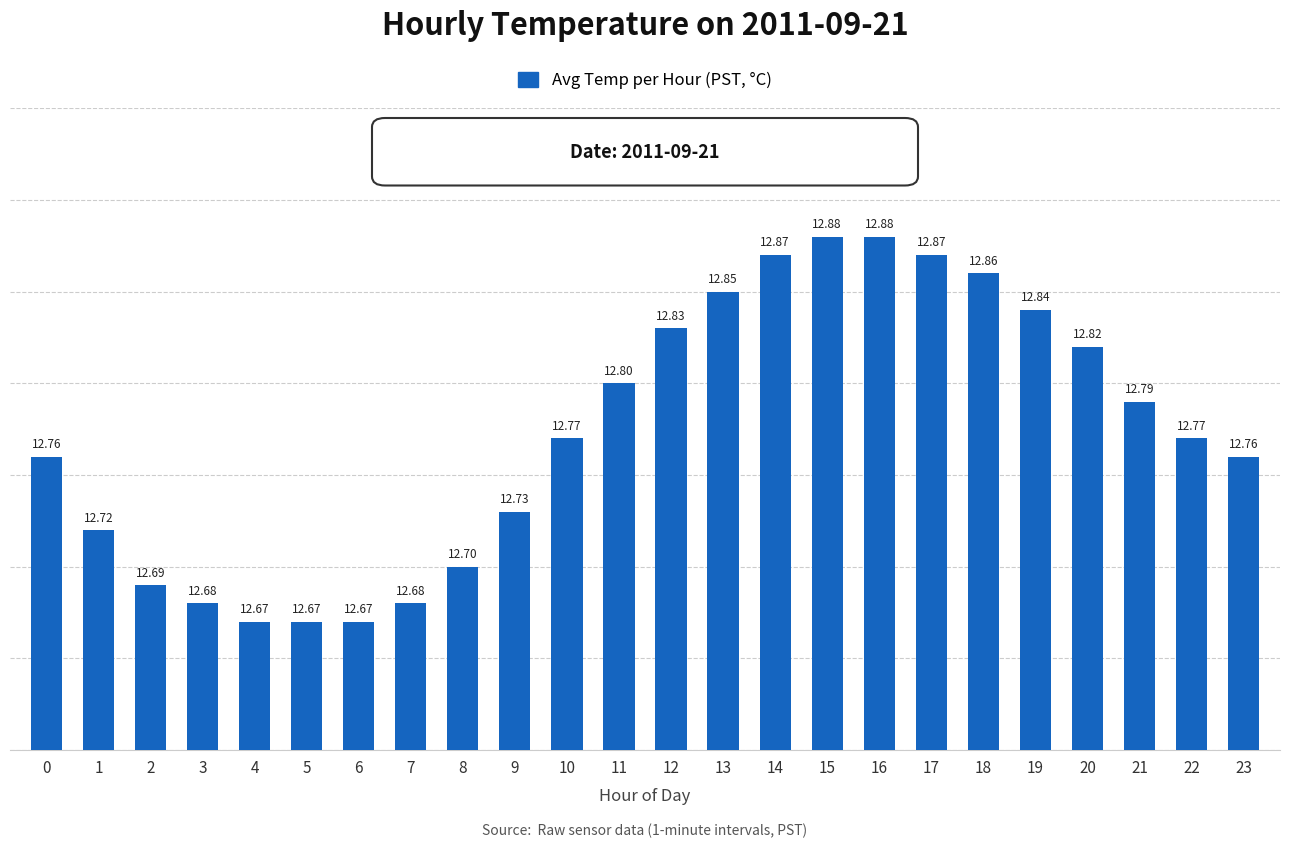

How many values are between 12 and 13?

24